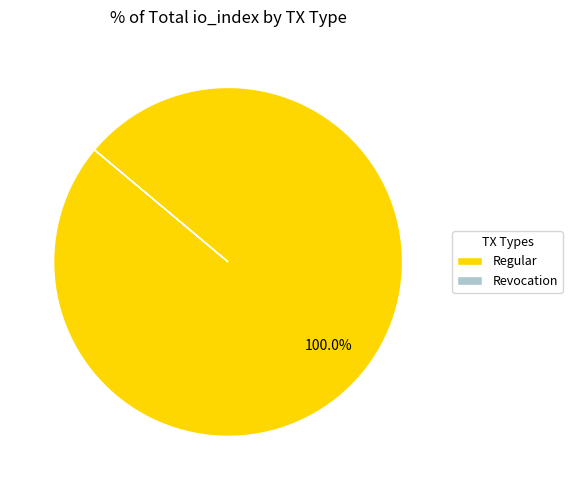

Does any single category account for the majority?

Yes